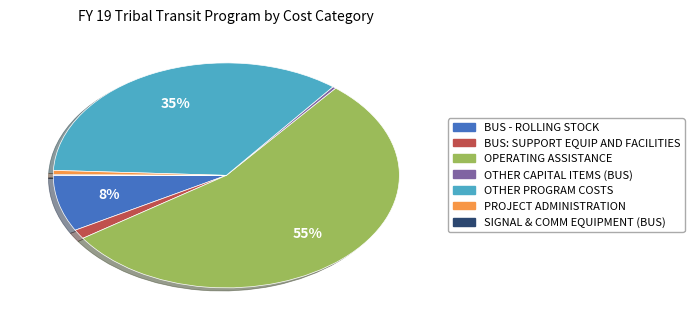

What percentage is the OTHER PROGRAM COSTS slice, to the nearest percent?

35%